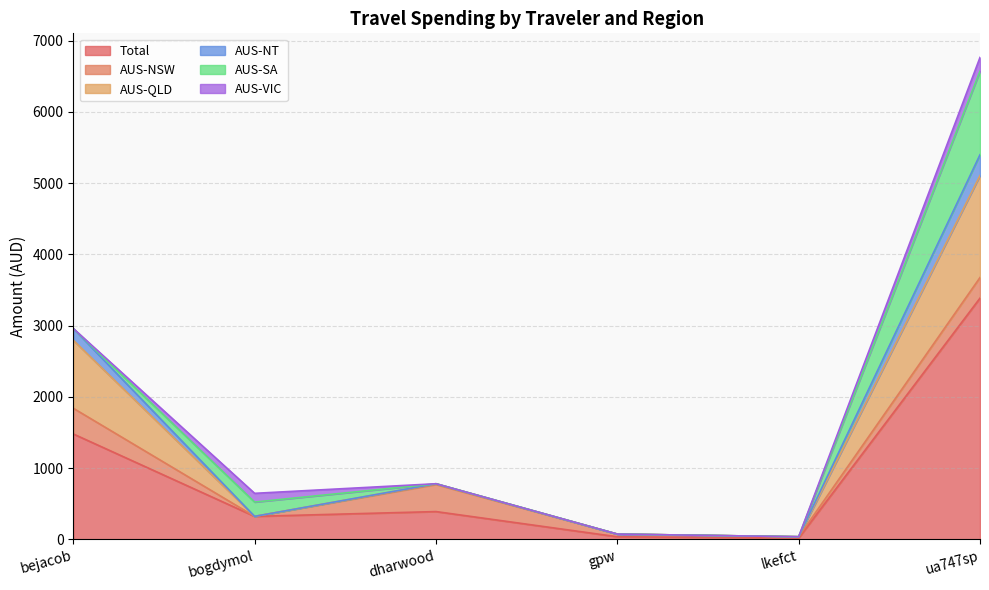

The Total series shows 1479.8 at bejacob. True or false?

True